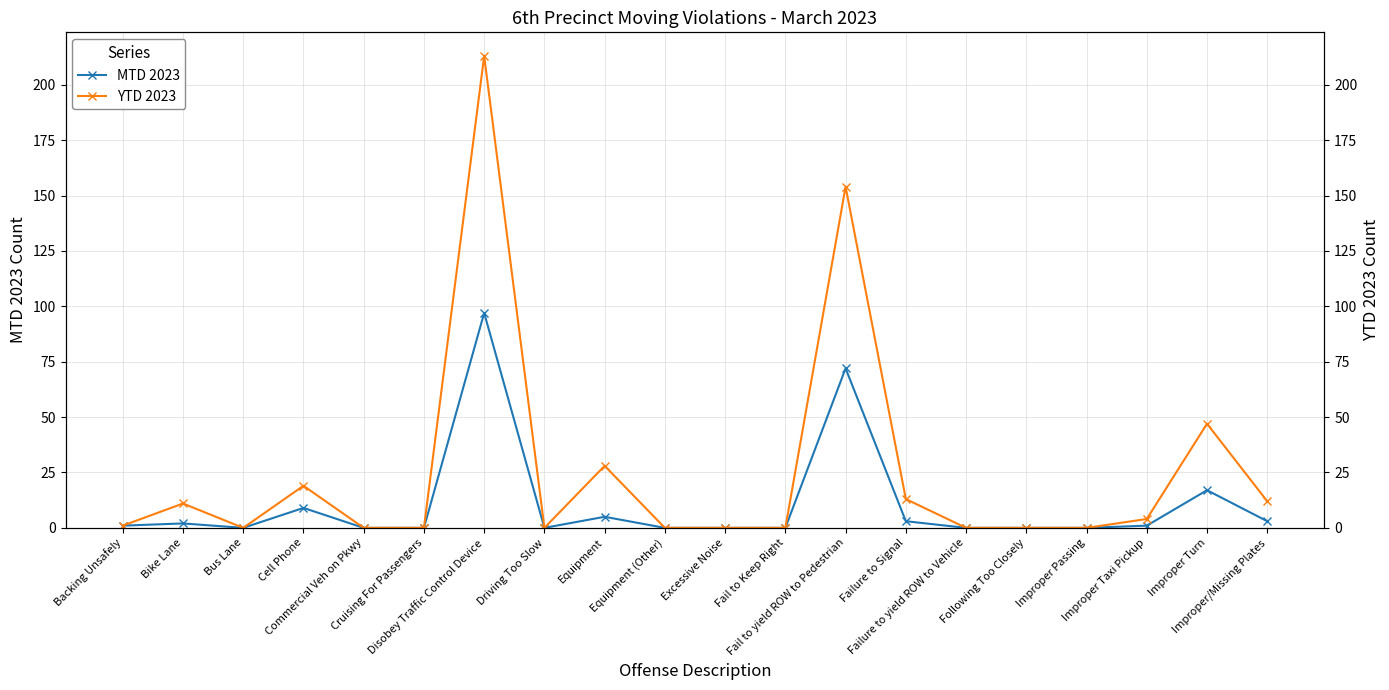

The MTD 2023 series shows 28 at Improper Turn. True or false?

False